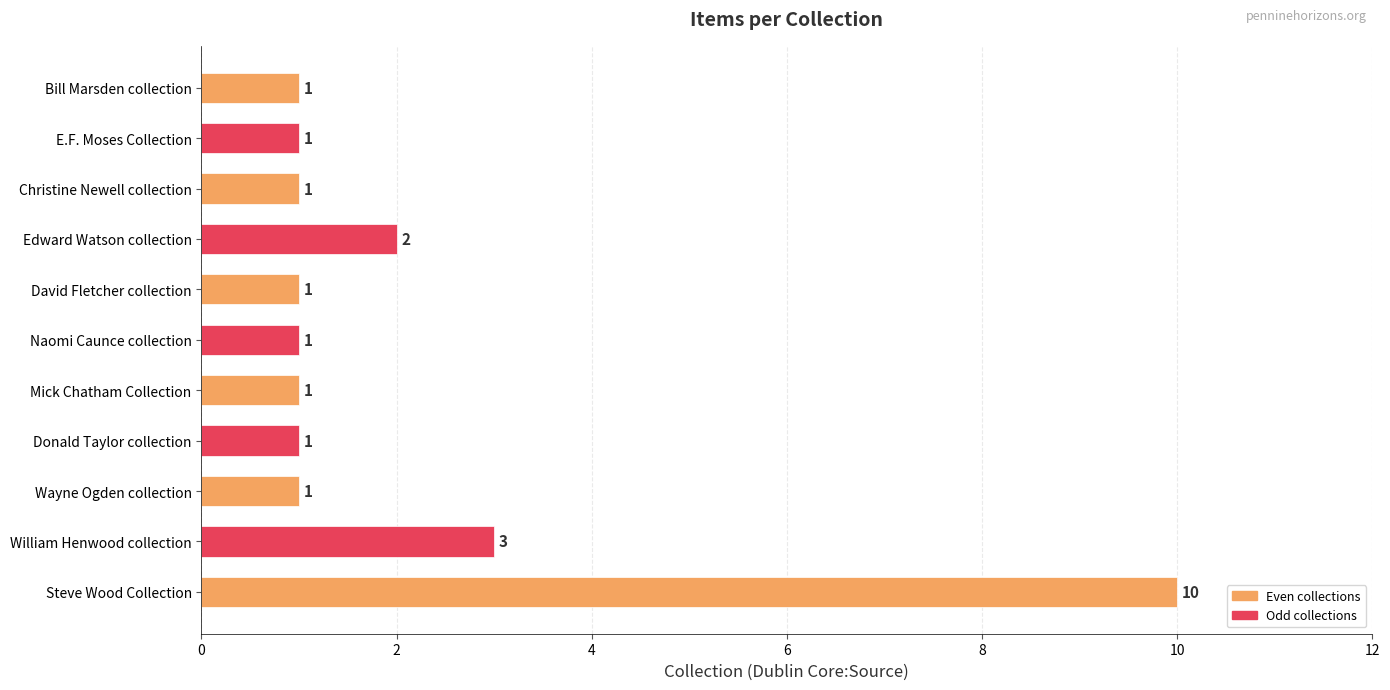

What is the approximate value at Steve Wood Collection?

10